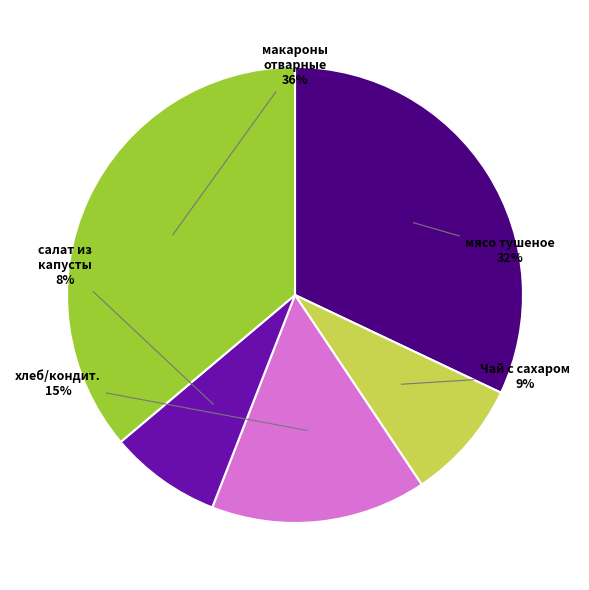

Does any single category account for the majority?

No